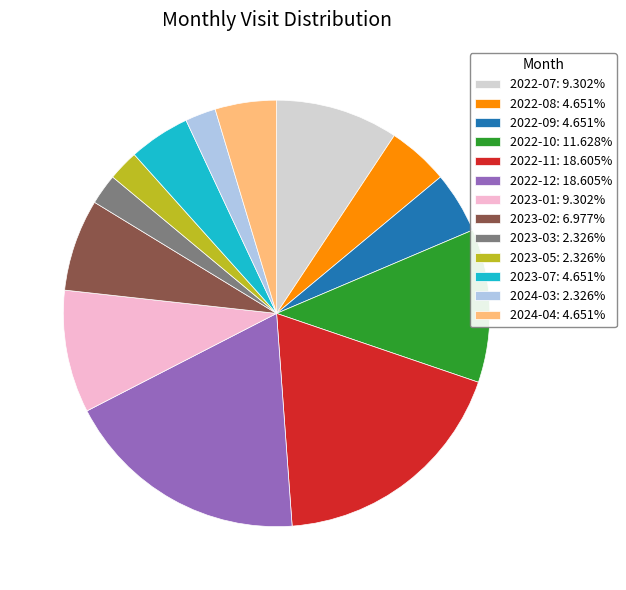

Is the sum of 2022-12: 18.605% and 2024-04: 4.651% greater than half?

No